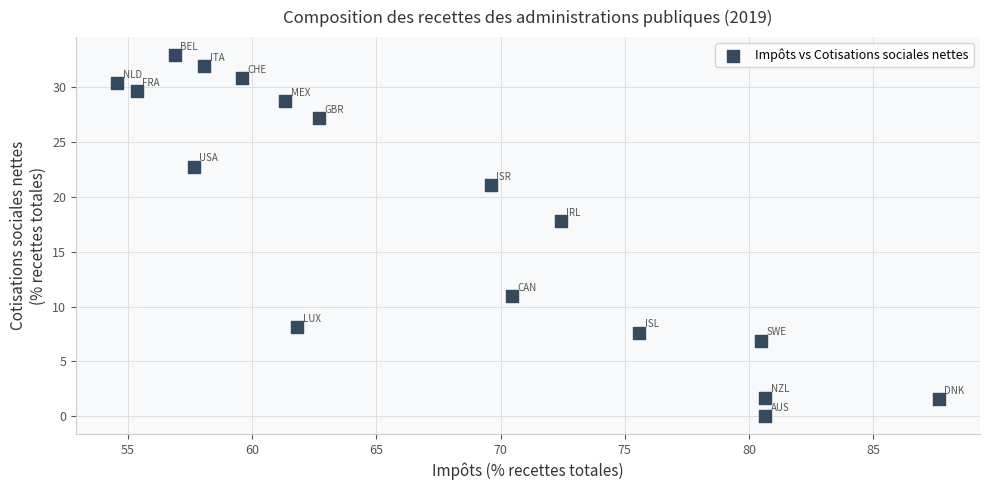

What Y value in the scatter plot is closest to 16?

17.8